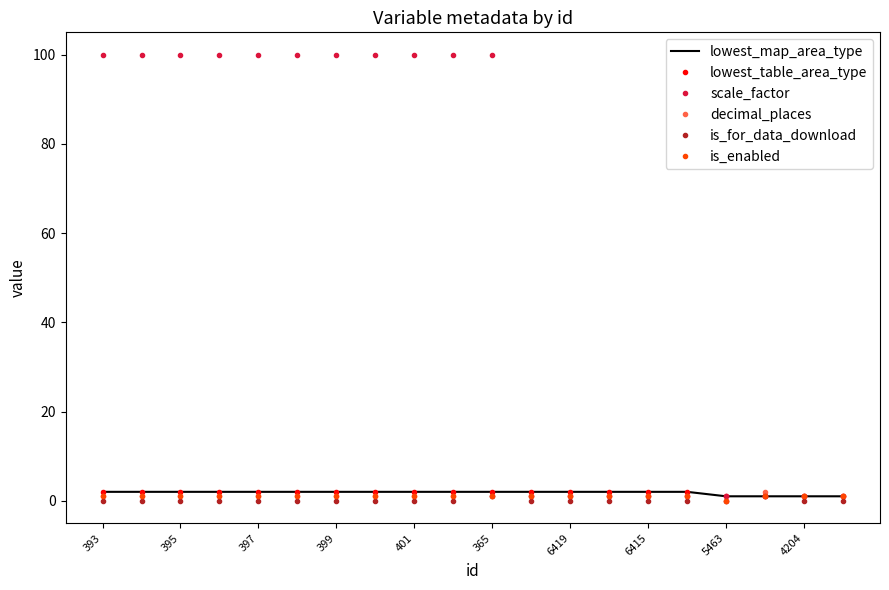

What is the greatest value displayed?

100